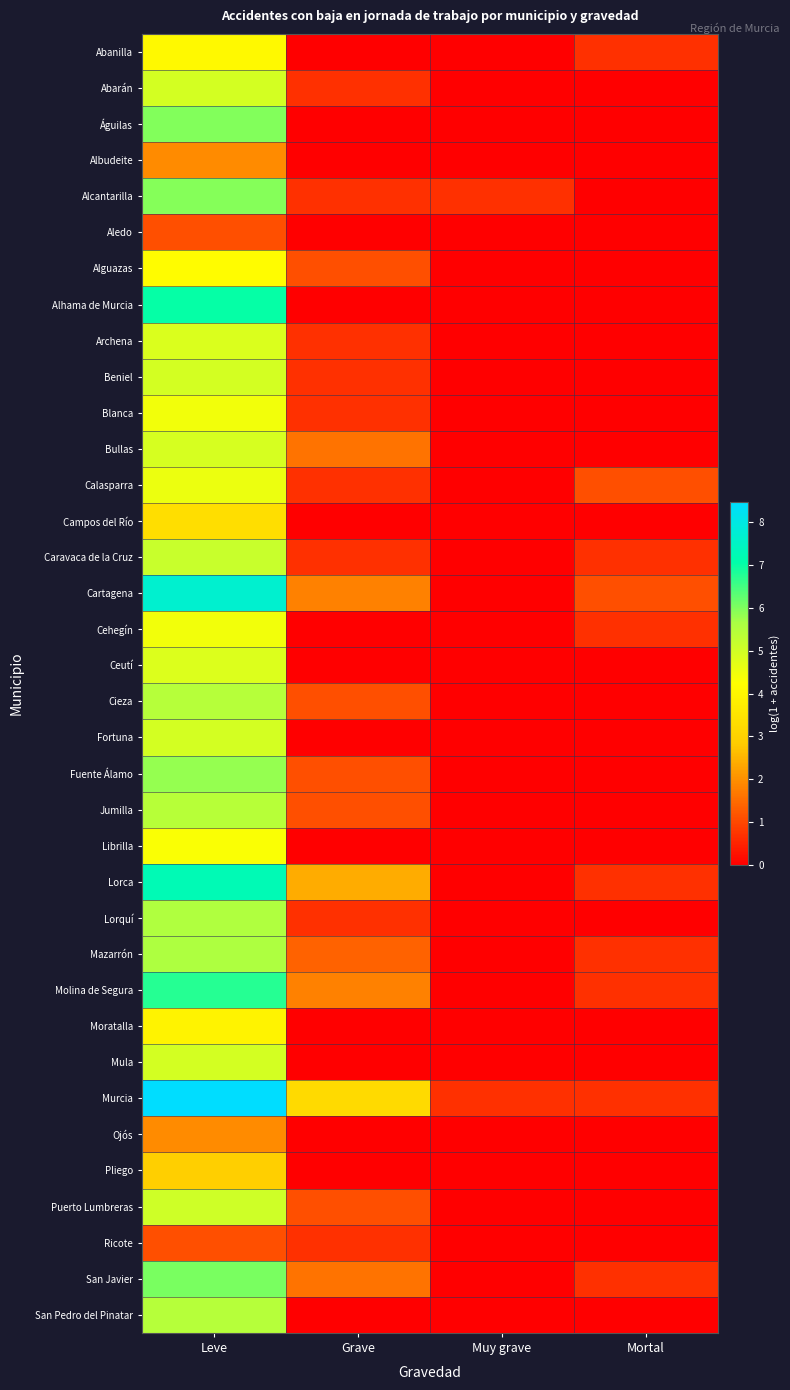

Rank the series at Grave from highest to lowest value.

Murcia, Lorca, Cartagena, Molina de Segura, Bullas, San Javier, Mazarrón, Alguazas, Cieza, Fuente Álamo, Jumilla, Puerto Lumbreras, Abarán, Alcantarilla, Archena, Beniel, Blanca, Calasparra, Caravaca de la Cruz, Lorquí, Ricote, Abanilla, Águilas, Albudeite, Aledo, Alhama de Murcia, Campos del Río, Cehegín, Ceutí, Fortuna, Librilla, Moratalla, Mula, Ojós, Pliego, San Pedro del Pinatar